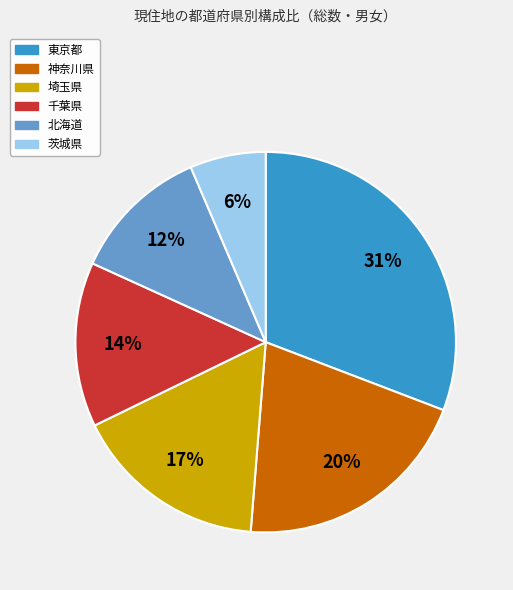

To the nearest percent, what is the average slice percentage?

17%